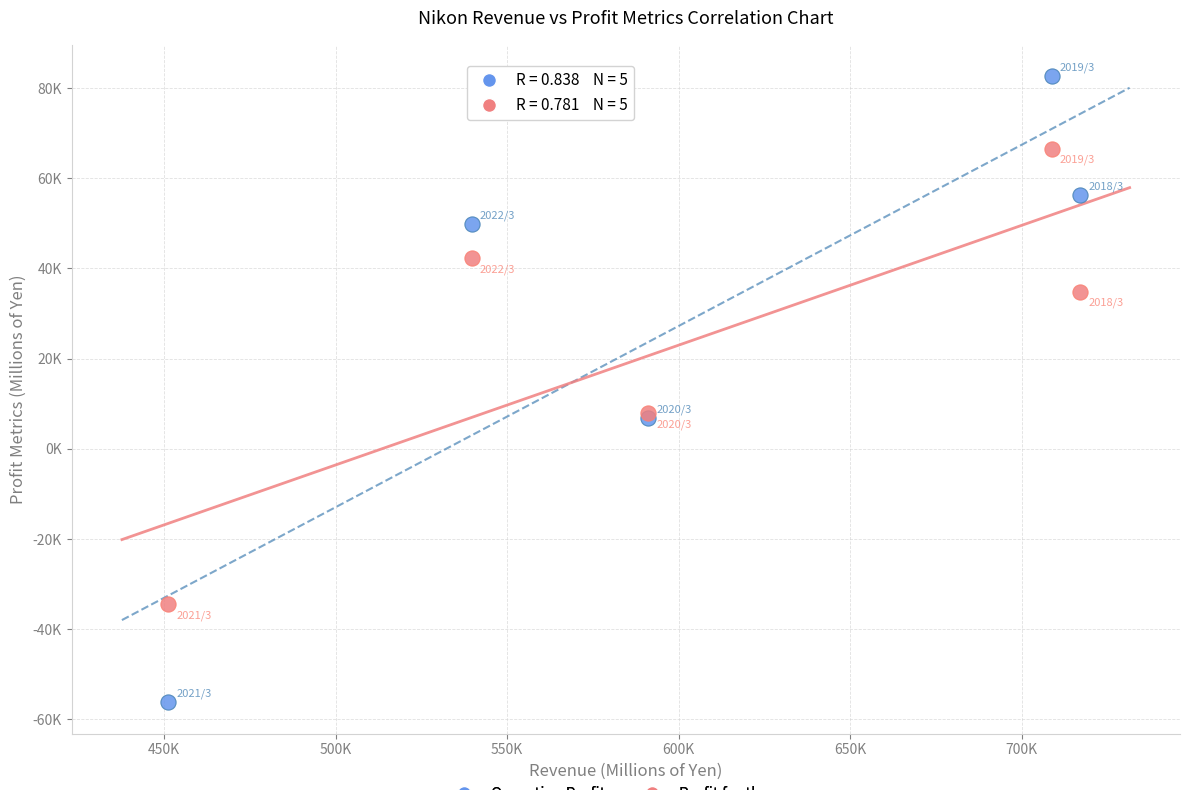

What are all the series names shown in the legend?

Operating Profit, Profit for the year